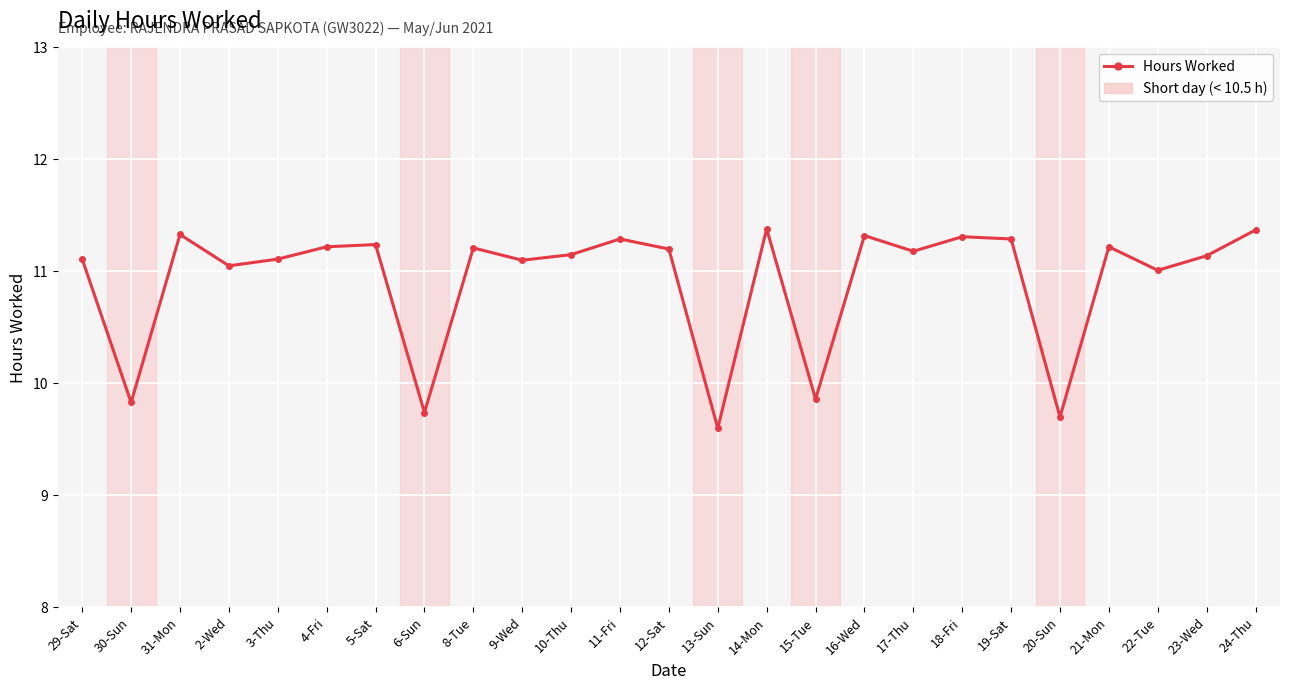

Which label corresponds to the smallest value in the chart?

13-Sun